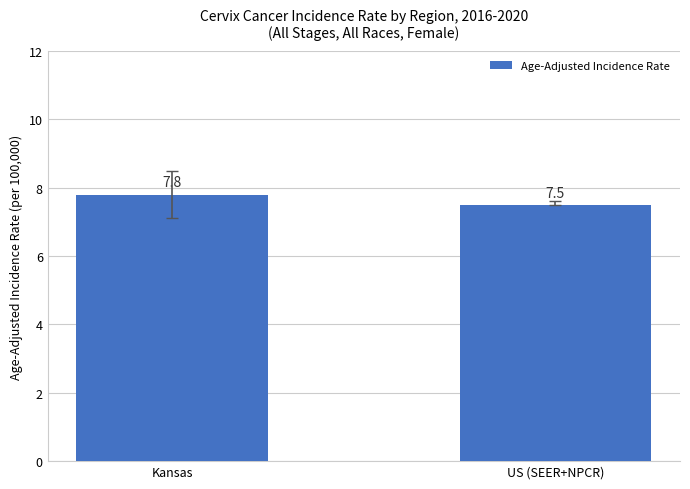

What position from the left is US (SEER+NPCR)?

2